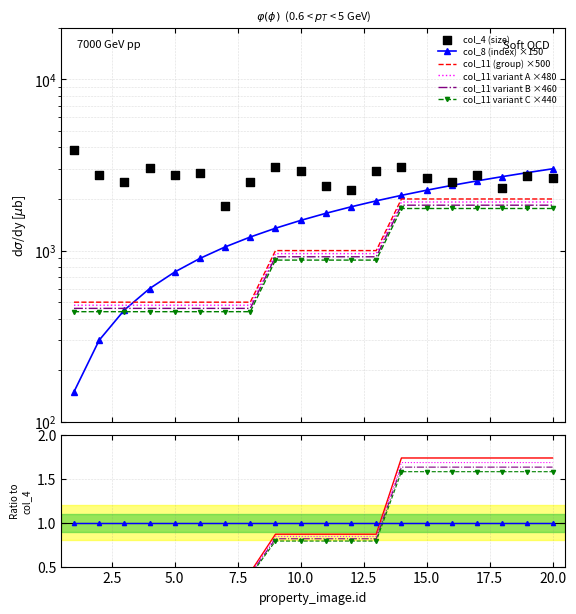

At which category is the sum across all series the highest?

20